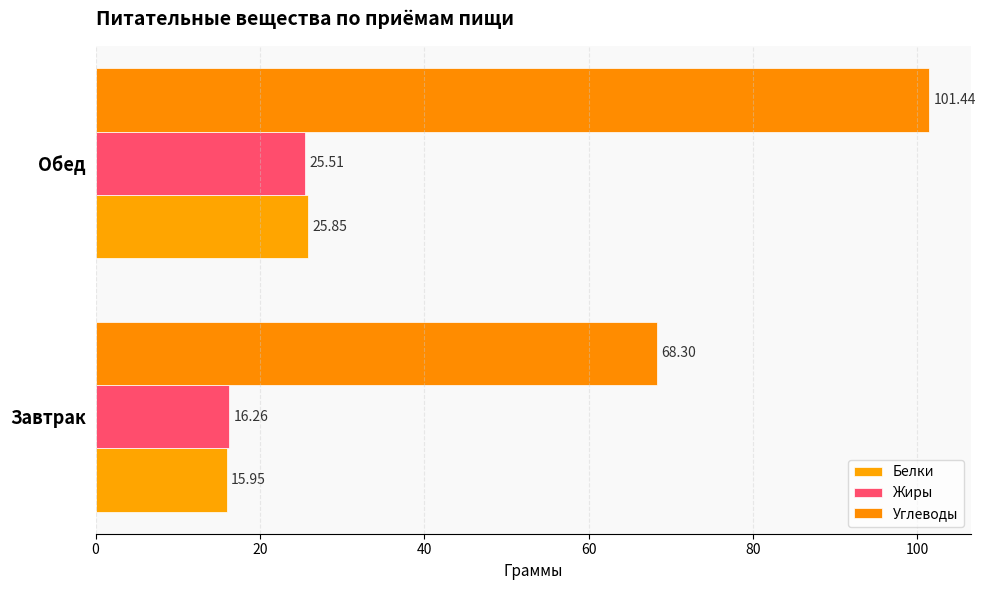

How many distinct data groups are displayed?

3